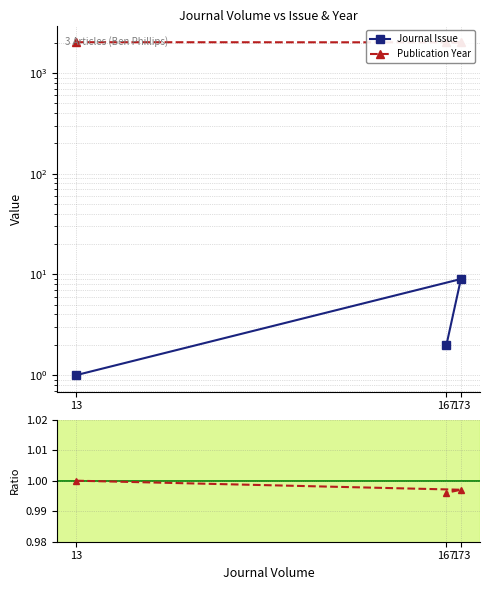

How many Year / max(Year) values are between 0 and 1?

3